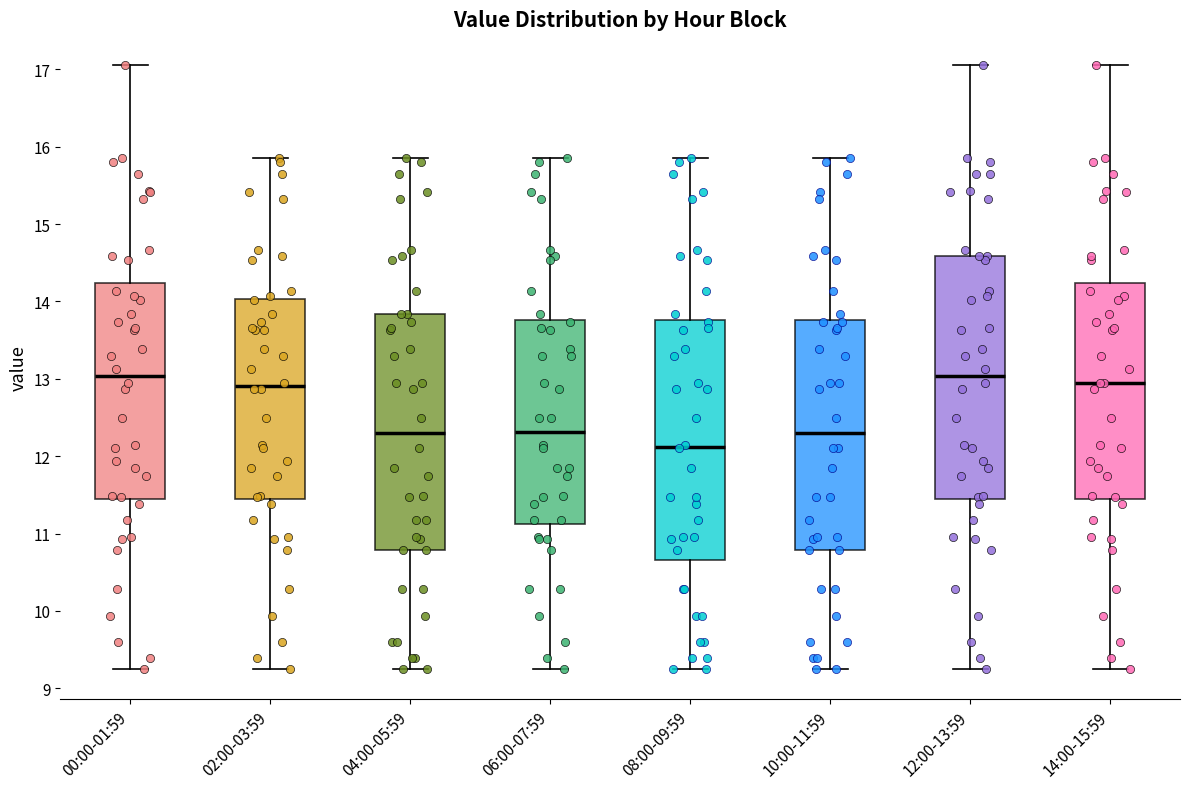

Reading left to right, transcribe this box plot: for each box, give where its median line is, the range the box spans, and where its two whiskers end, as read against the y-axis. The values are not printed on the chart, so give them approximately, as read against the axis.

00:00-01:59: median 13.0, box 11.4 to 14.2, whiskers 9.3 to 17.1
02:00-03:59: median 12.9, box 11.4 to 14.0, whiskers 9.3 to 15.9
04:00-05:59: median 12.3, box 10.8 to 13.8, whiskers 9.3 to 15.9
06:00-07:59: median 12.3, box 11.1 to 13.8, whiskers 9.3 to 15.9
08:00-09:59: median 12.1, box 10.7 to 13.8, whiskers 9.3 to 15.9
10:00-11:59: median 12.3, box 10.8 to 13.8, whiskers 9.3 to 15.9
12:00-13:59: median 13.0, box 11.4 to 14.6, whiskers 9.3 to 17.1
14:00-15:59: median 13.0, box 11.4 to 14.2, whiskers 9.3 to 17.1